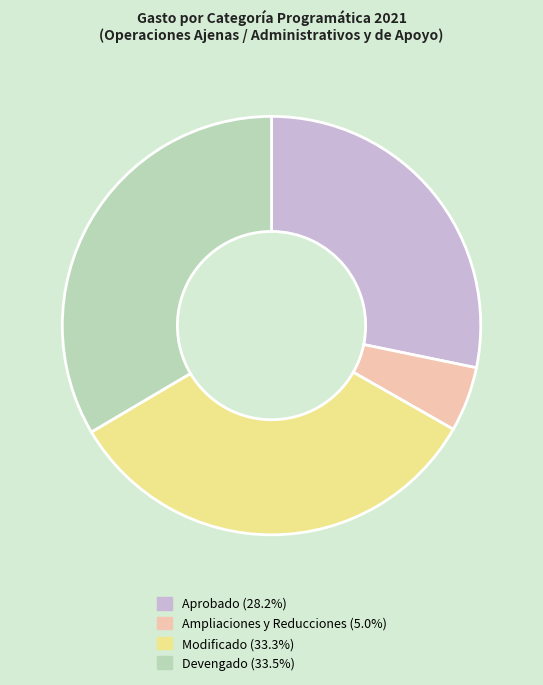

Does Modificado represent more than half of the total?

No